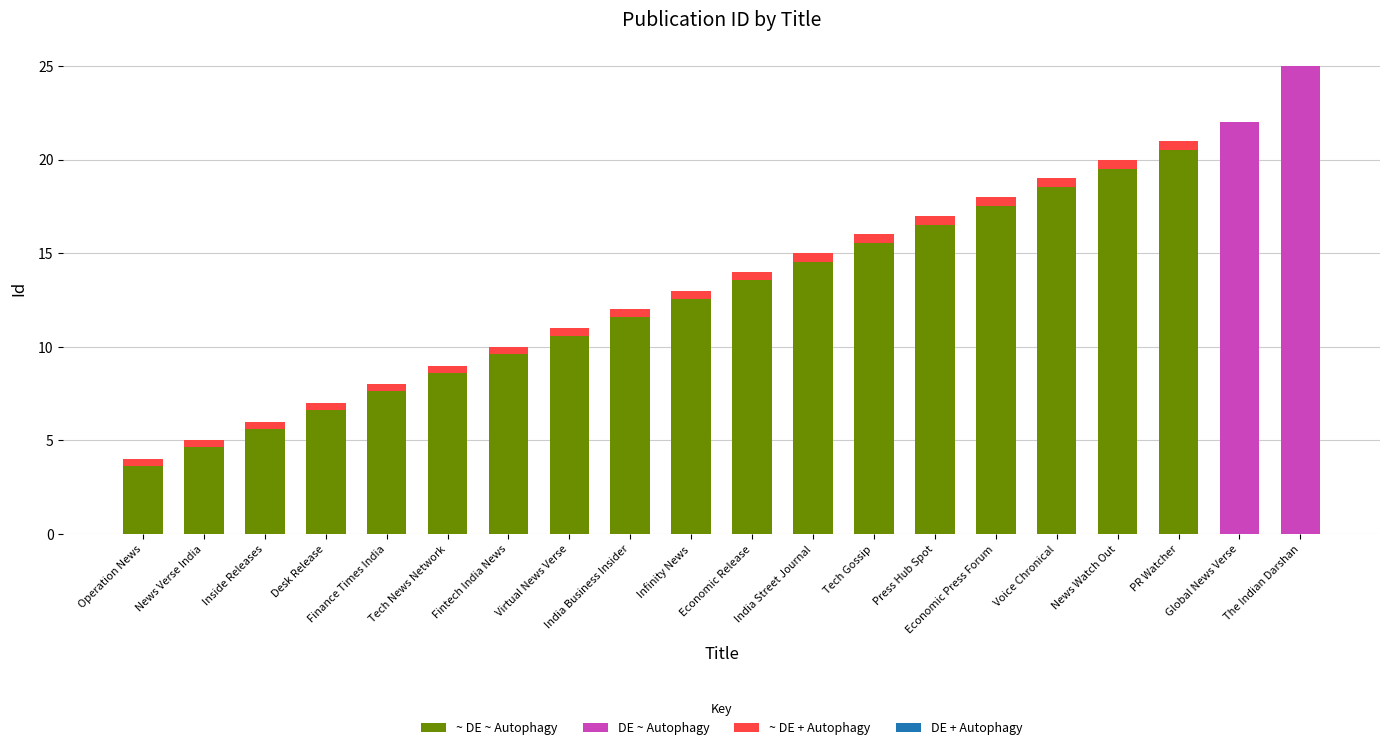

The value at Tech Gossip is 16. True or false?

True